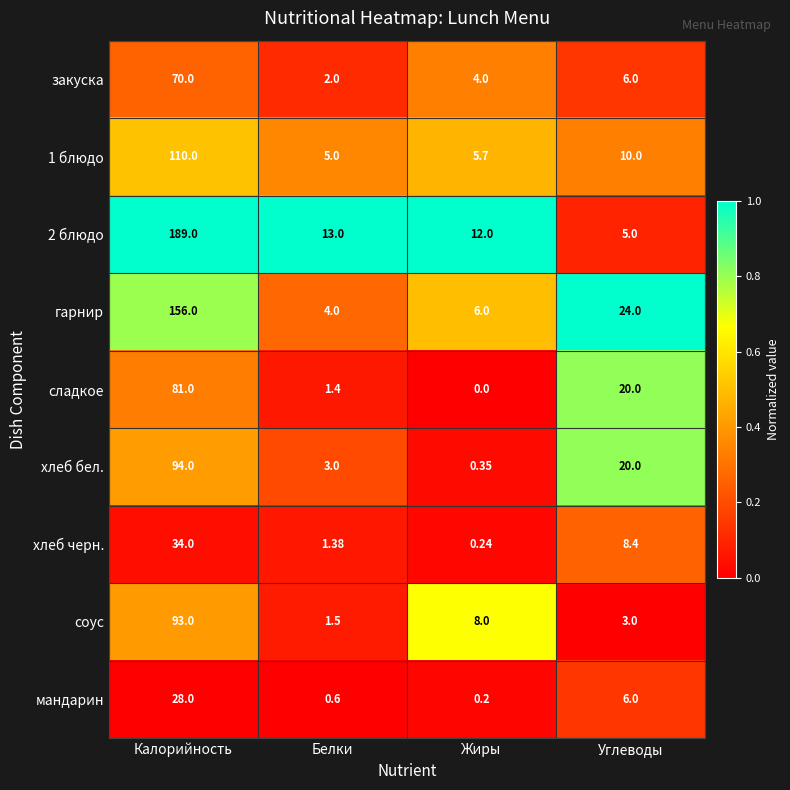

Rank the categories by соус value from lowest to highest.

Белки, Углеводы, Жиры, Калорийность